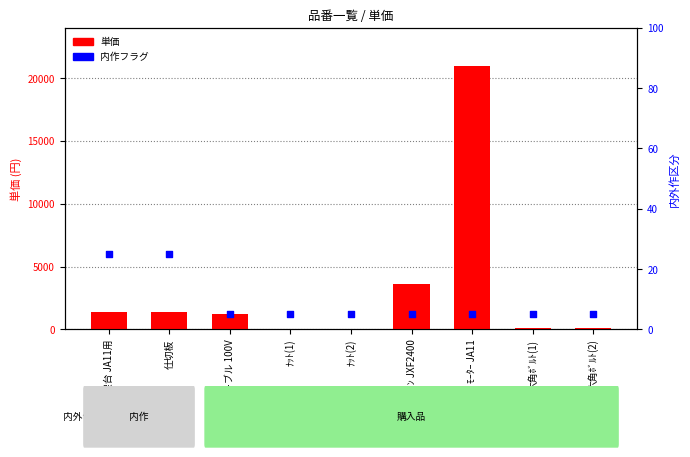

At which category is the sum across all series the highest?

ﾓｰﾀｰ JA11